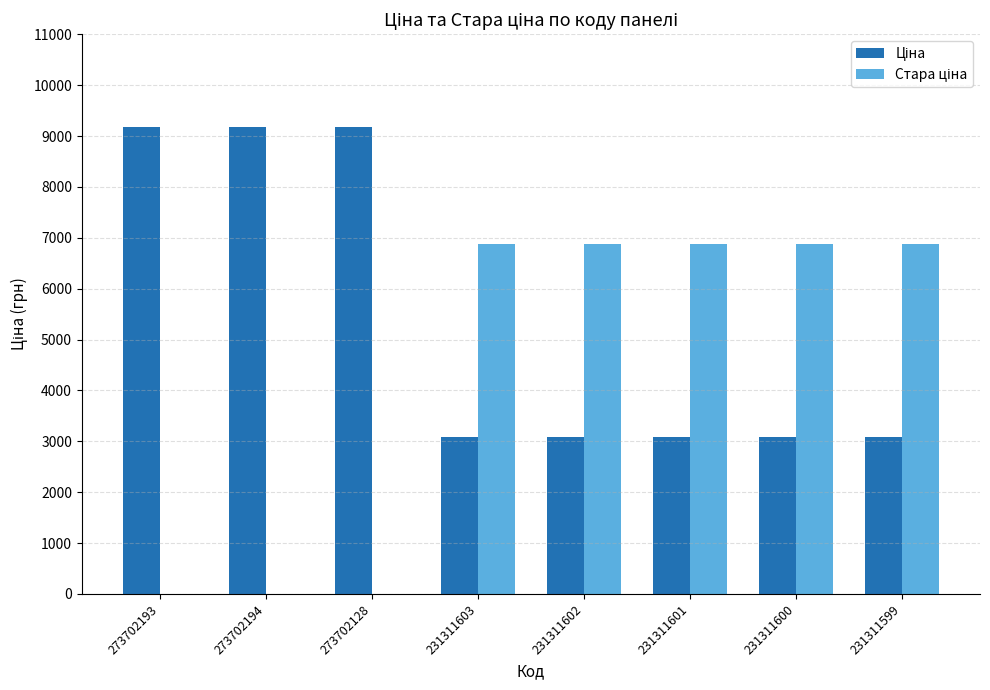

What is the total value across all series at 273702194?

9185.9